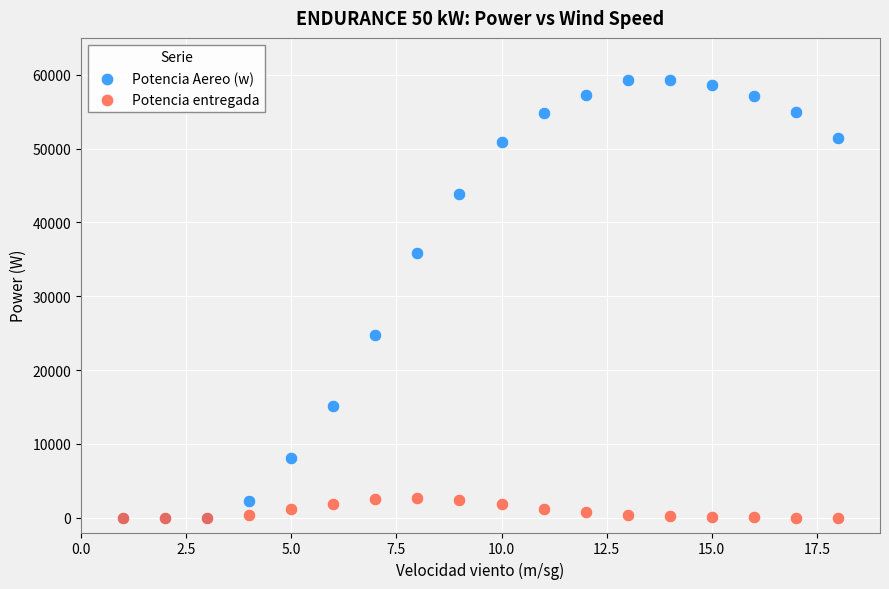

In the Potencia Aereo (w) series, what Y value is closest to 29650?

24800.0